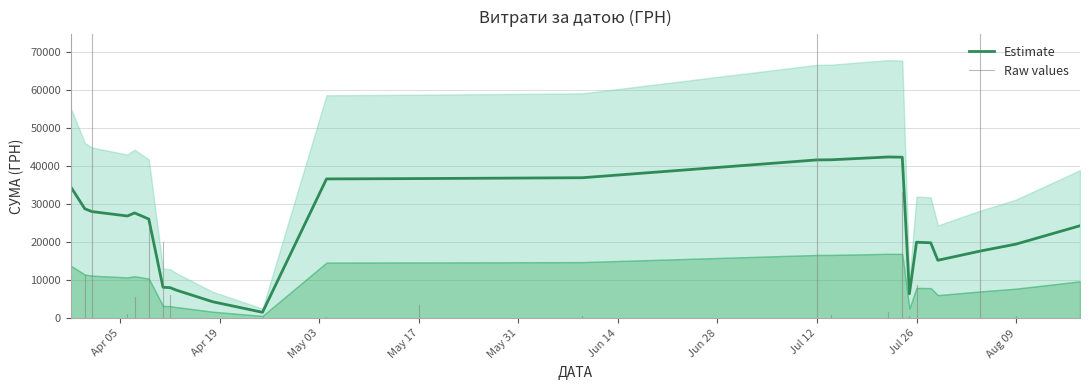

How many interior local peaks (higher than both neighbors) does the data have?

3